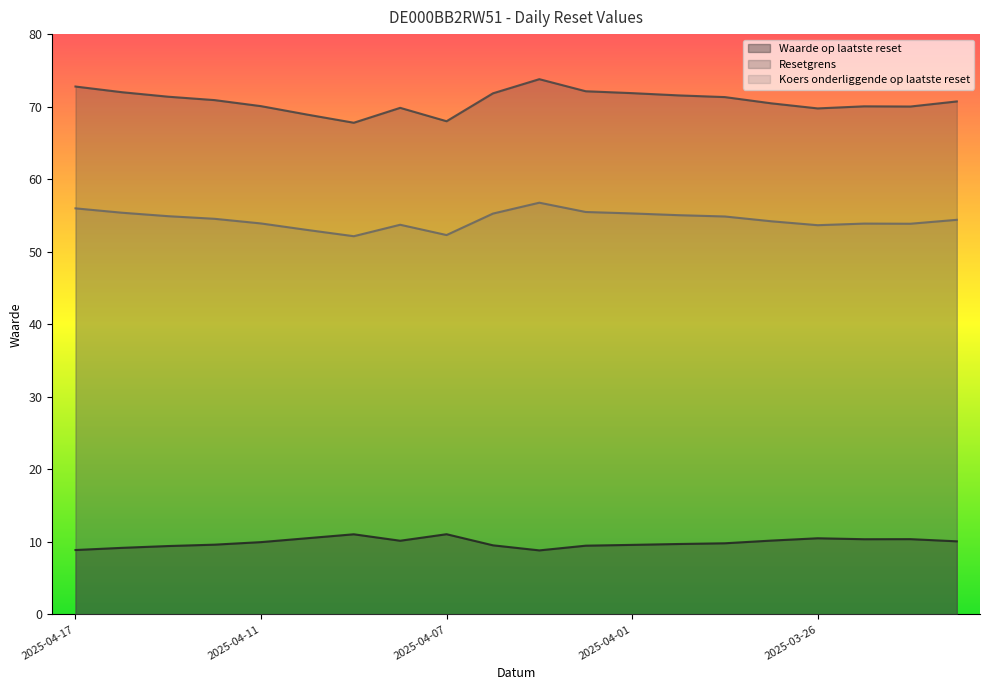

At which label is Koers onderliggende op laatste reset closest to 54?

2025-04-11